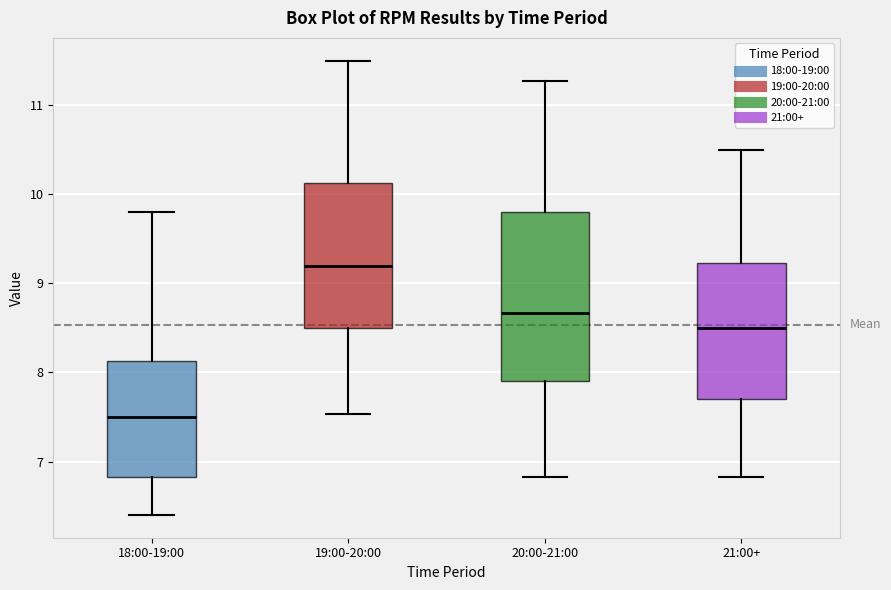

Reading left to right, read every box against the y-axis: the position of its median line, the range the box covers, and the ends of its whiskers. The values are not printed on the chart, so give them approximately, as read against the axis.

18:00-19:00: median 7.5, box 6.8 to 8.1, whiskers 6.4 to 9.8
19:00-20:00: median 9.2, box 8.5 to 10.1, whiskers 7.5 to 11.5
20:00-21:00: median 8.7, box 7.9 to 9.8, whiskers 6.8 to 11.3
21:00+: median 8.5, box 7.7 to 9.2, whiskers 6.8 to 10.5